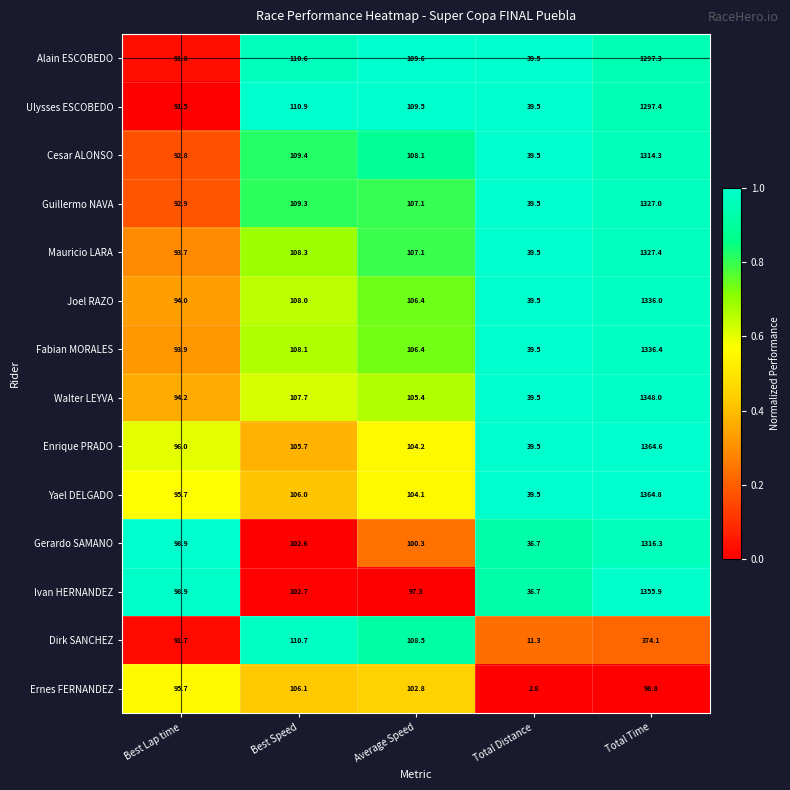

At which category is the sum across all series the highest?

Total Time